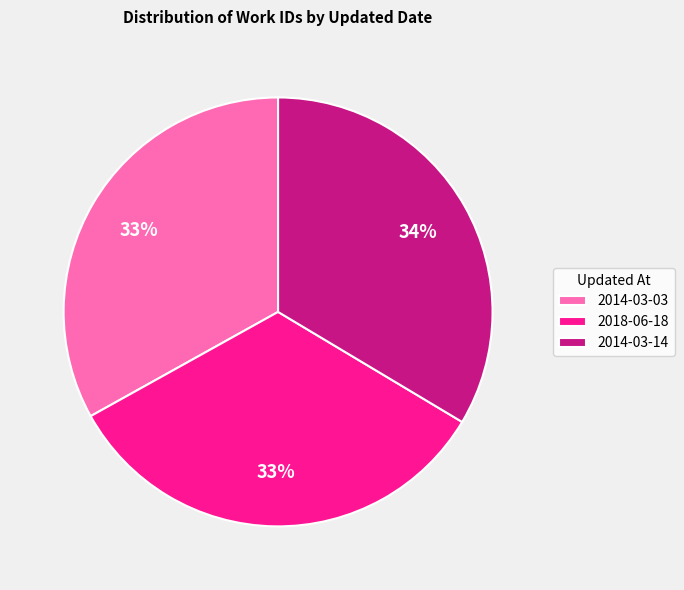

What percentage is the 2014-03-14 slice, to the nearest percent?

34%